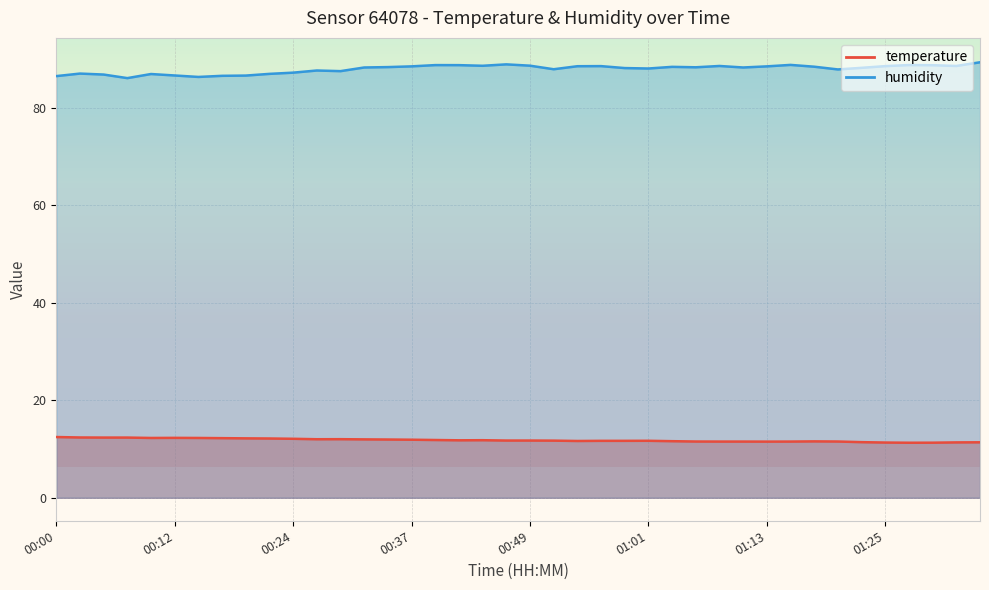

Which has a higher value, 00:20 or 00:32?

00:20